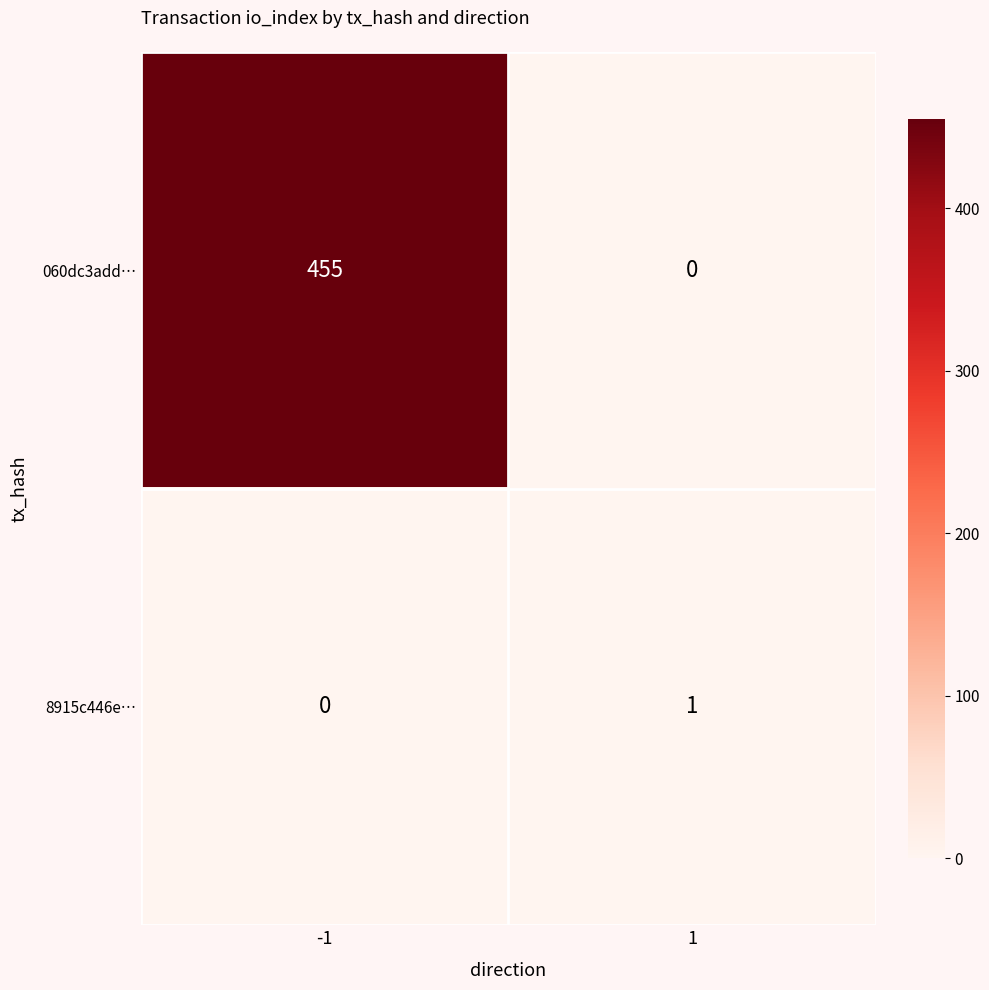

What is the maximum value shown in the chart?

455